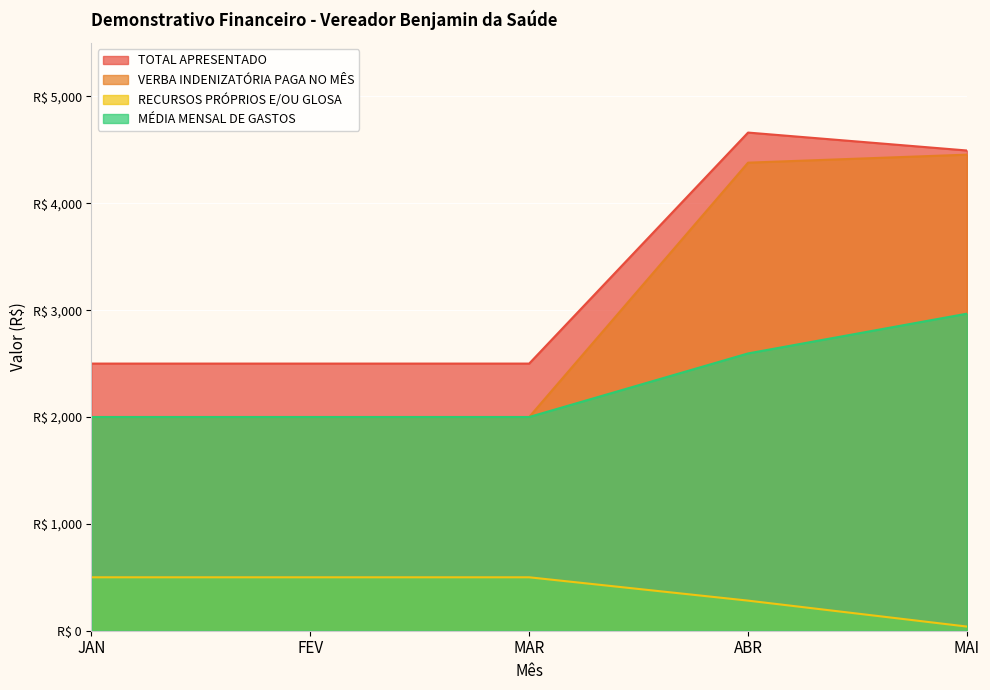

Which has a higher value, ABR or JAN?

ABR